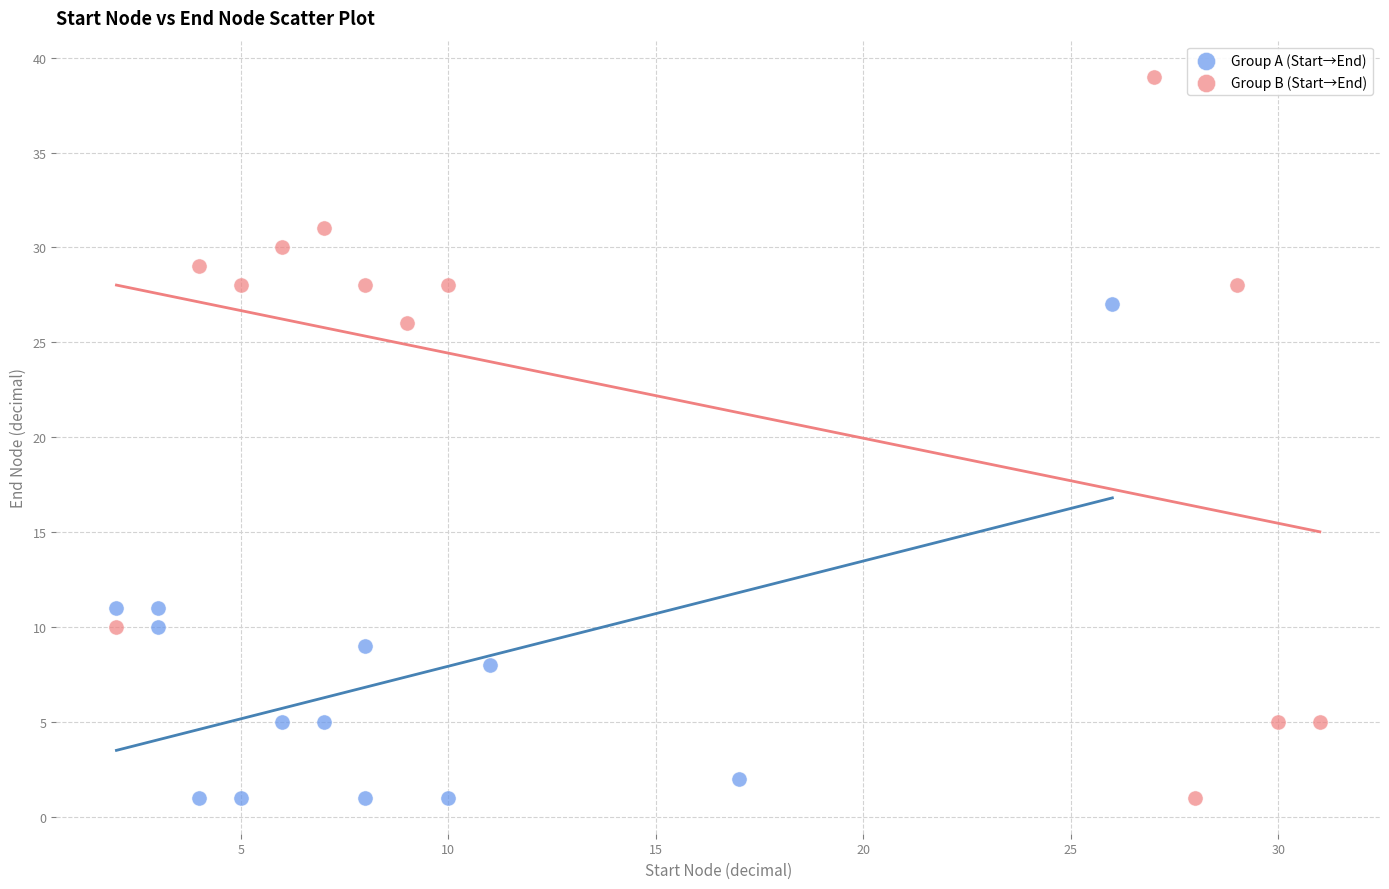

Which series has the widest spread of Y values?

Group B (Start→End)